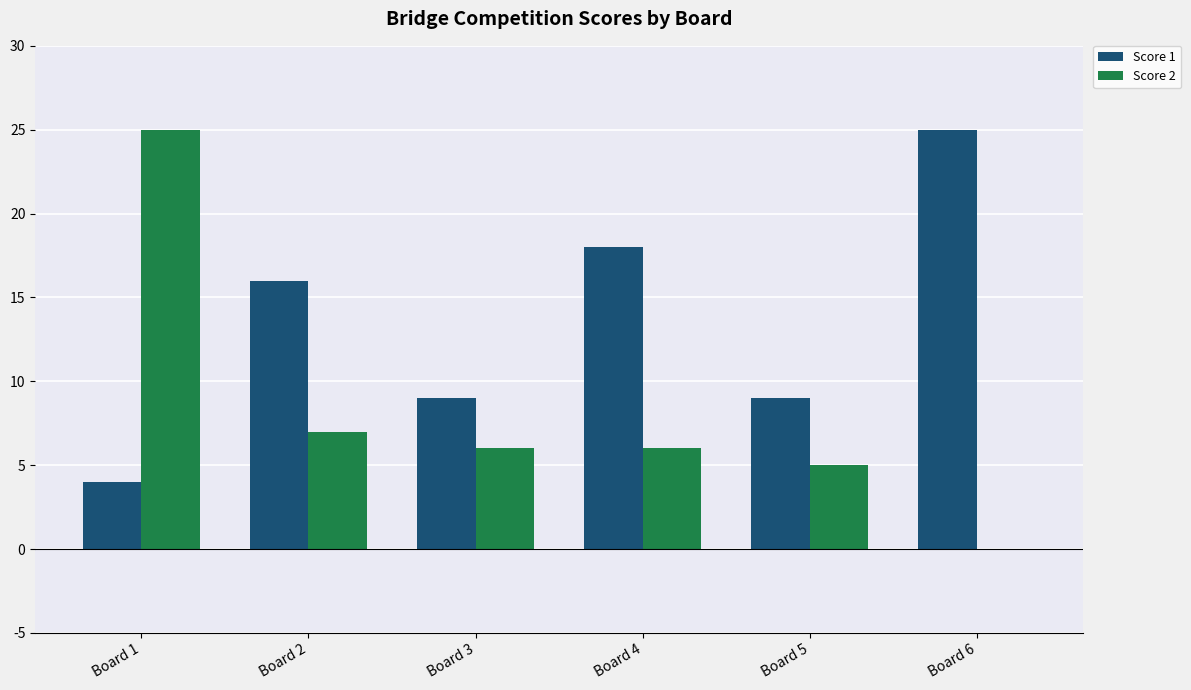

Are the bars grouped side by side (vs. stacked)?

Yes